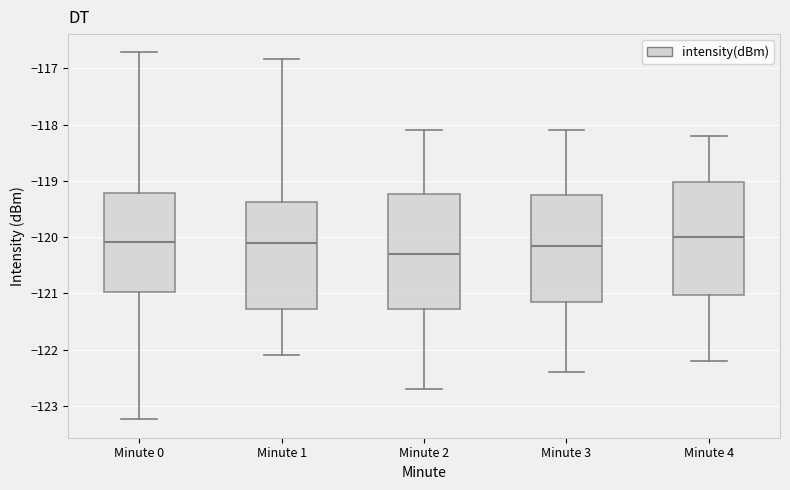

Where does the median line of the box for Minute 2 sit on the y-axis? The values are not printed on the chart, so give them approximately, as read against the axis.

-120.3